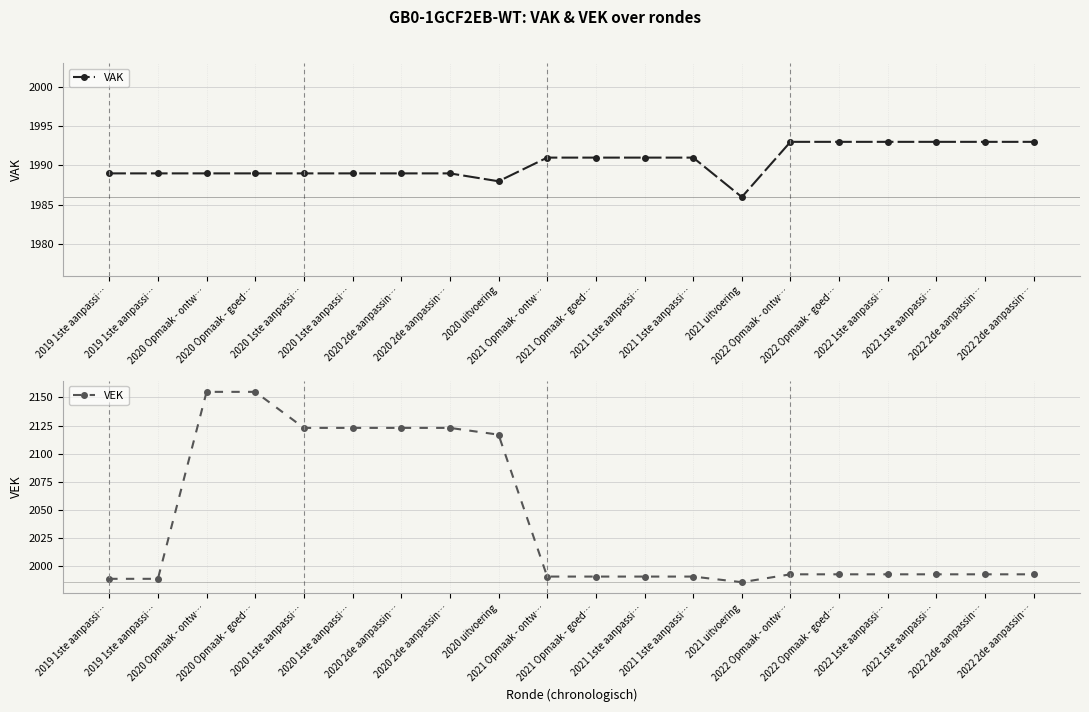

The value of VEK at 2020 Opmaak - goed… is 2155. True or false?

True